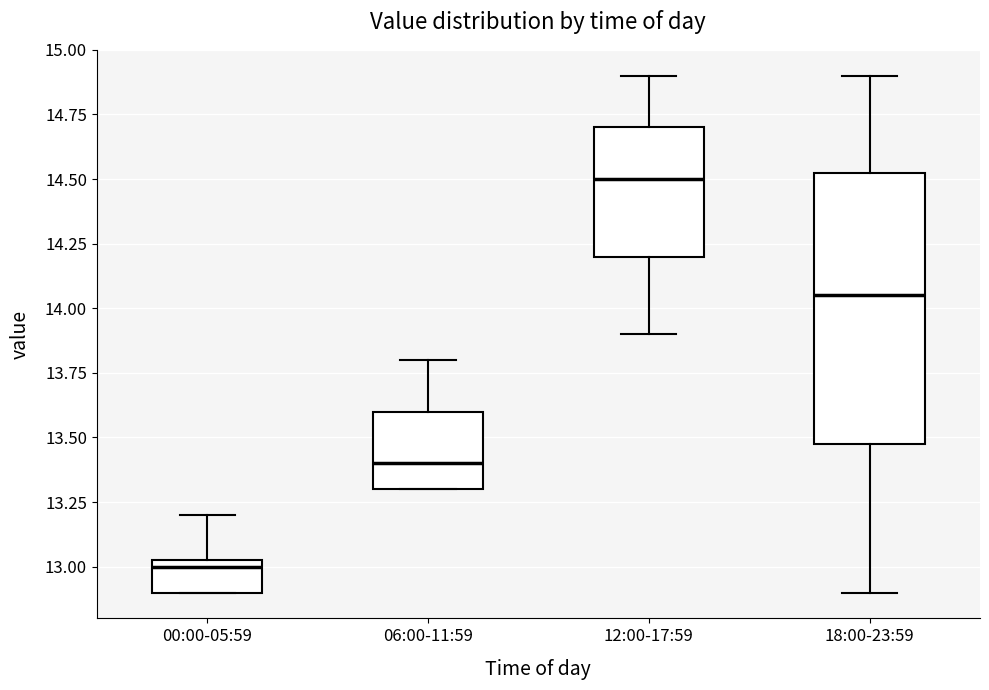

Where is the upper edge of the box for 12:00-17:59 on the y-axis? The values are not printed on the chart, so give them approximately, as read against the axis.

14.70